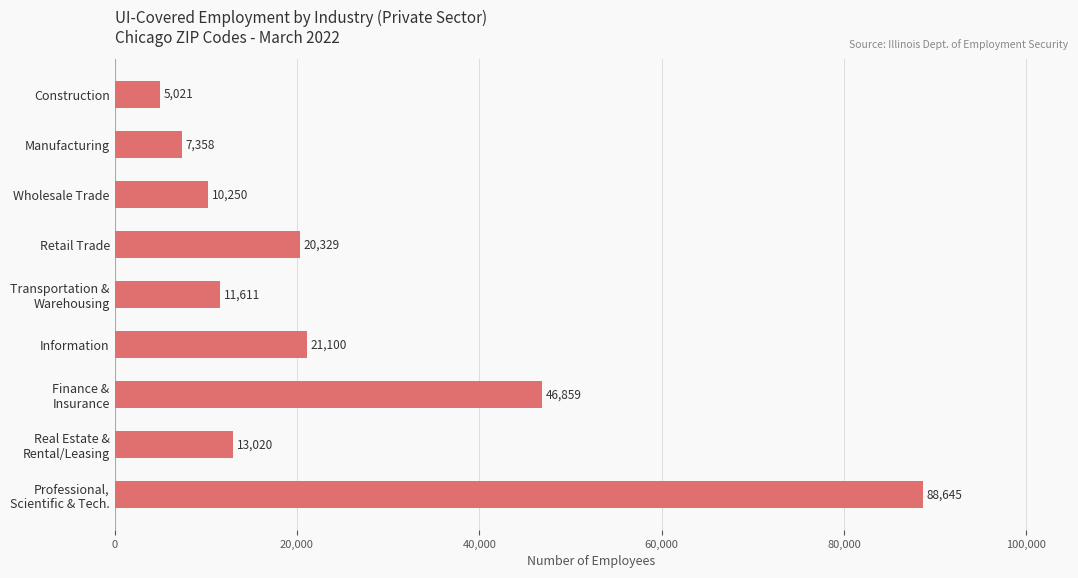

What is the difference between the maximum and second lowest values?

81287